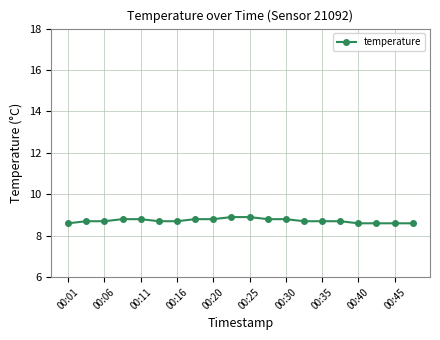

Reading left to right, list all the values displayed in this chart.

8.6	8.7	8.7	8.8	8.8	8.7	8.7	8.8	8.8	8.9	8.9	8.8	8.8	8.7	8.7	8.7	8.6	8.6	8.6	8.6